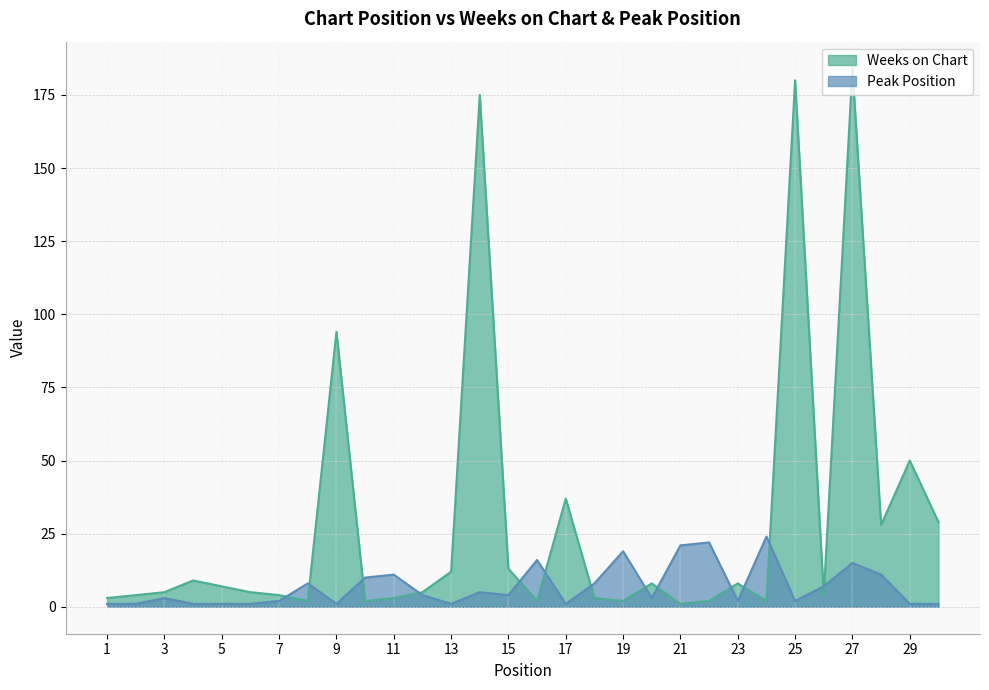

List the series in order of their overall mean, lowest first.

Peak Position, Weeks on Chart